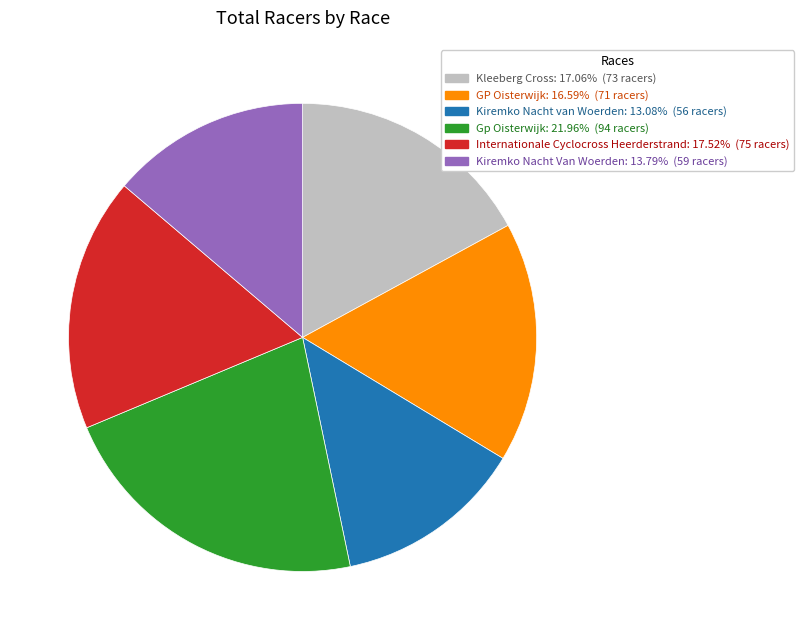

Which has a higher value, Kiremko Nacht van Woerden or Gp Oisterwijk?

Gp Oisterwijk